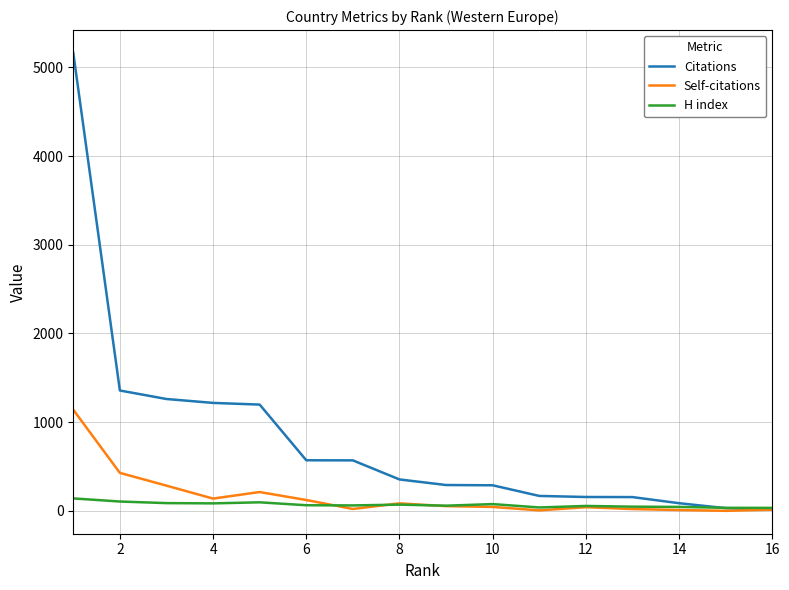

What is the greatest value displayed?

5163